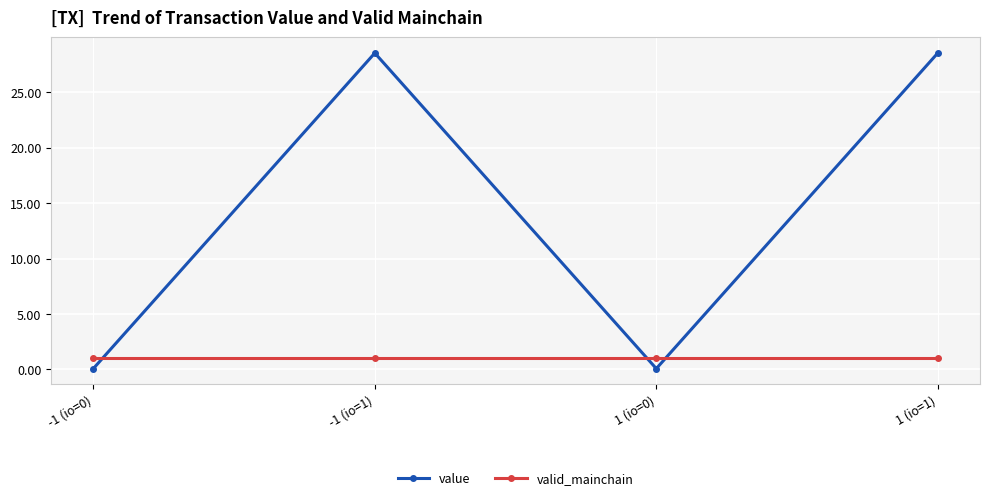

Does the chart display data point markers on the line(s)?

Yes